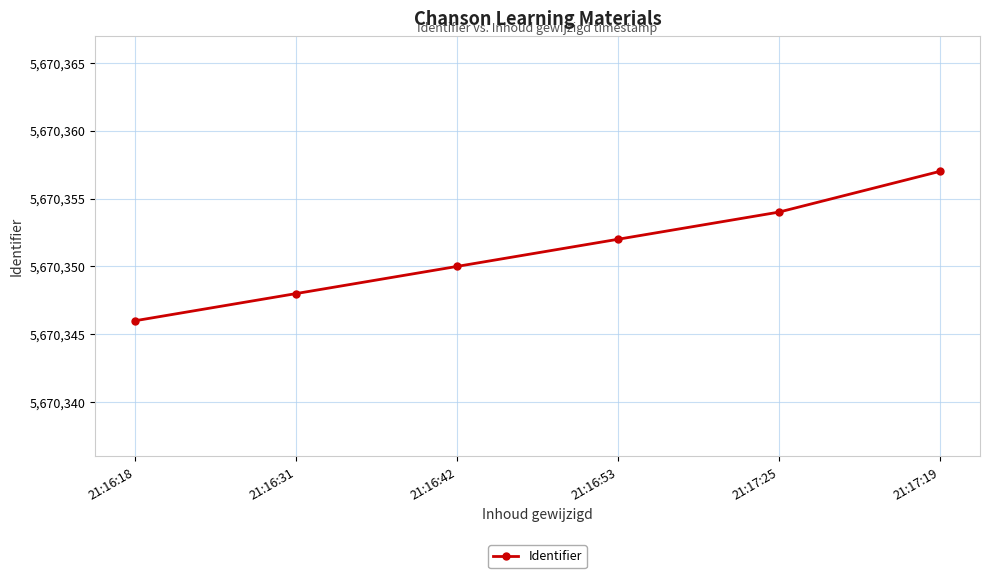

What is the smallest value displayed?

5670346